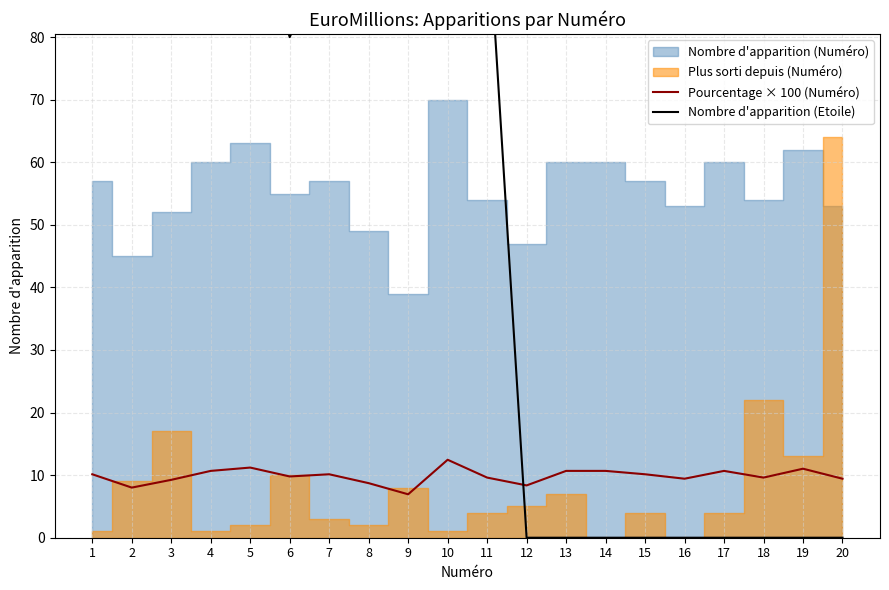

Which category has the highest value in the Nombre d'apparition (Etoile) series?

10